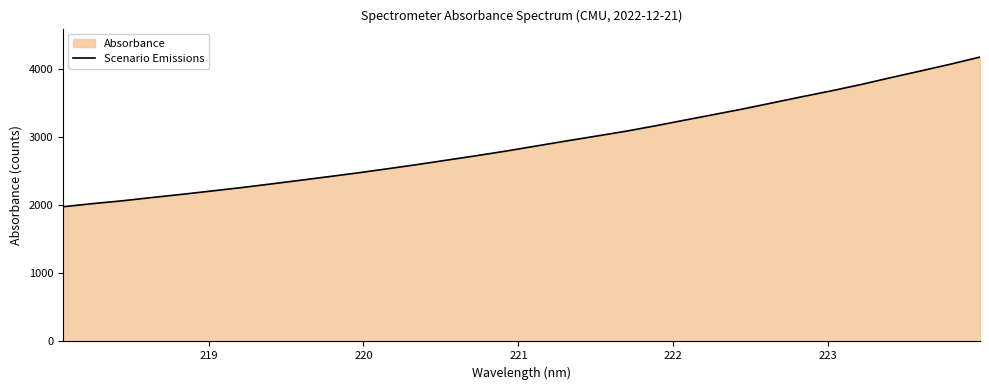

What is the minimum value shown in the chart?

1979.5